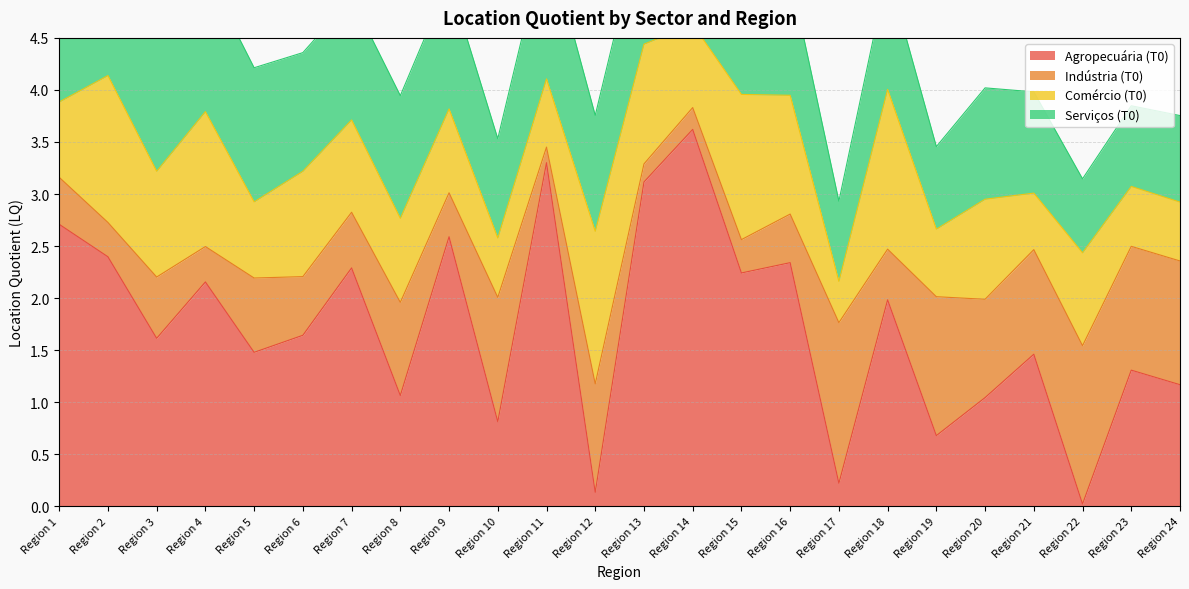

Reading right to left, transcribe all the data shown in this chart.

Agropecuária (T0): 1.2	1.3	0.0	1.5	1.0	0.7	2.0	0.2	2.3	2.2	3.6	3.1	0.1	3.3	0.8	2.6	1.1	2.3	1.6	1.5	2.2	1.6	2.4	2.7
Indústria (T0): 1.2	1.2	1.5	1.0	0.9	1.3	0.5	1.5	0.5	0.3	0.2	0.2	1.0	0.1	1.2	0.4	0.9	0.5	0.6	0.7	0.3	0.6	0.3	0.5
Comércio (T0): 0.6	0.6	0.9	0.5	1.0	0.6	1.5	0.4	1.1	1.4	0.8	1.2	1.5	0.7	0.6	0.8	0.8	0.9	1.0	0.7	1.3	1.0	1.4	0.7
Serviços (T0): 0.8	0.8	0.7	1.0	1.1	0.8	1.1	0.8	1.2	1.3	1.1	1.3	1.1	1.4	1.0	1.2	1.2	1.2	1.1	1.3	1.3	1.3	1.2	1.2